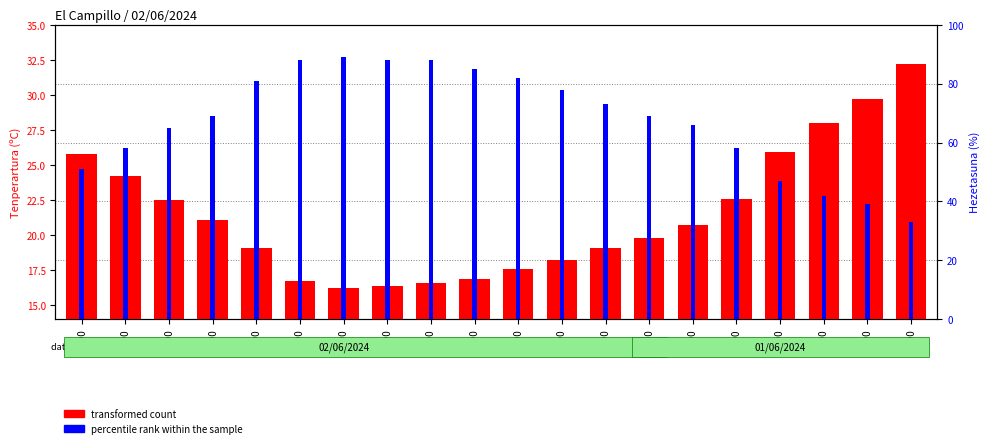

At how many categories does at least one series exceed 24?

20